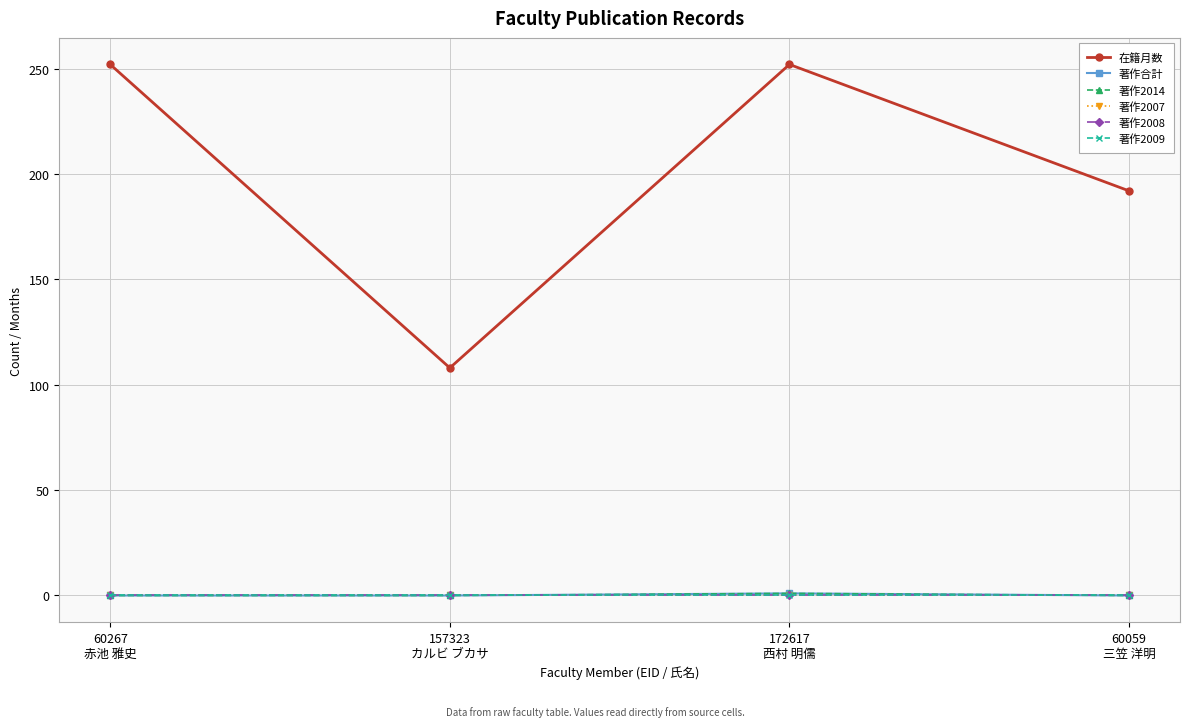

The 著作2009 series shows 0 at 172617
西村 明儒. True or false?

True